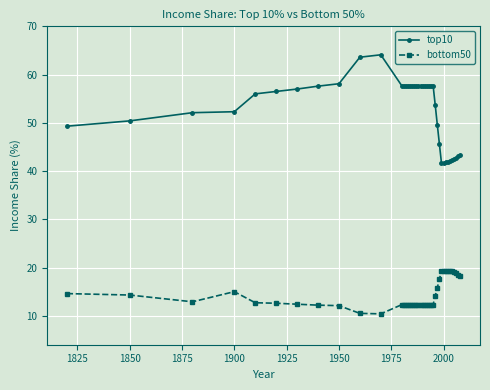

True or false: top10 and bottom50 cross at least once.

False